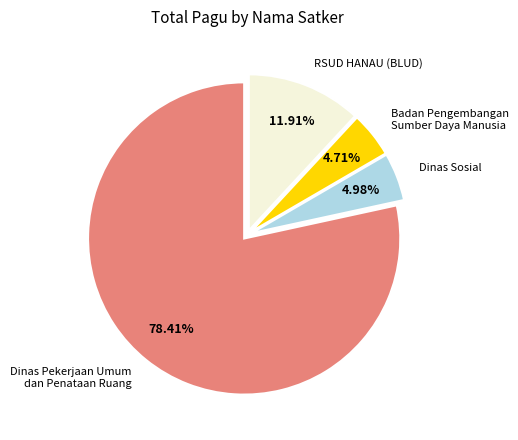

Do RSUD HANAU (BLUD) and Dinas Sosial together represent more than half of the pie?

No